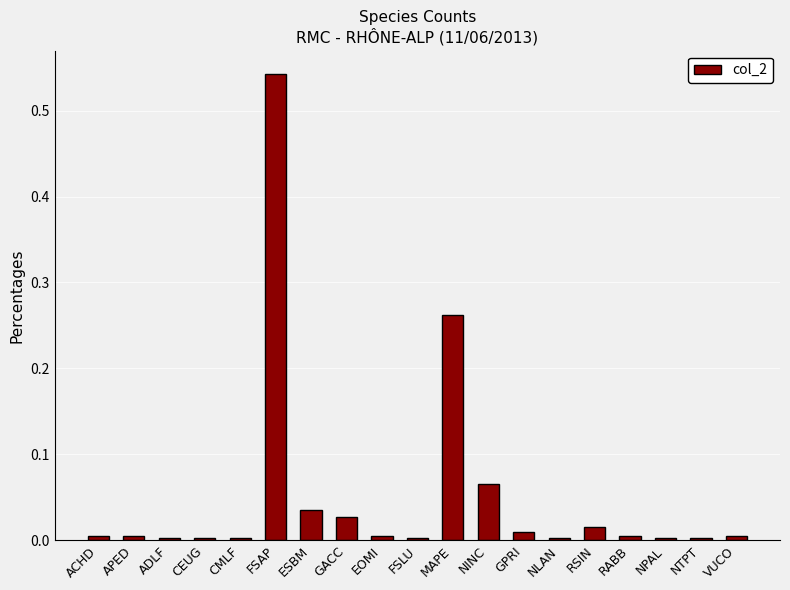

What is the sum of all values?

1.0